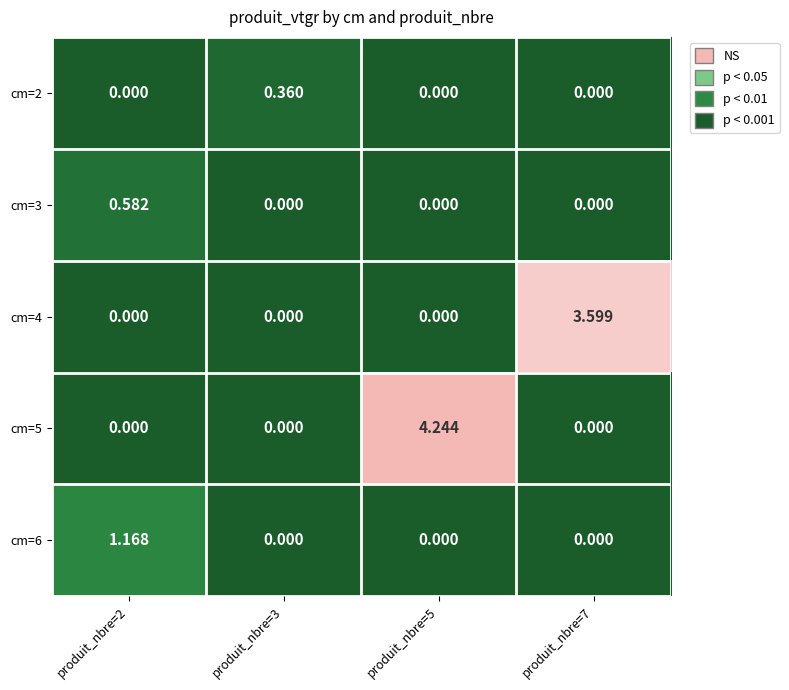

How many distinct data groups are displayed?

5